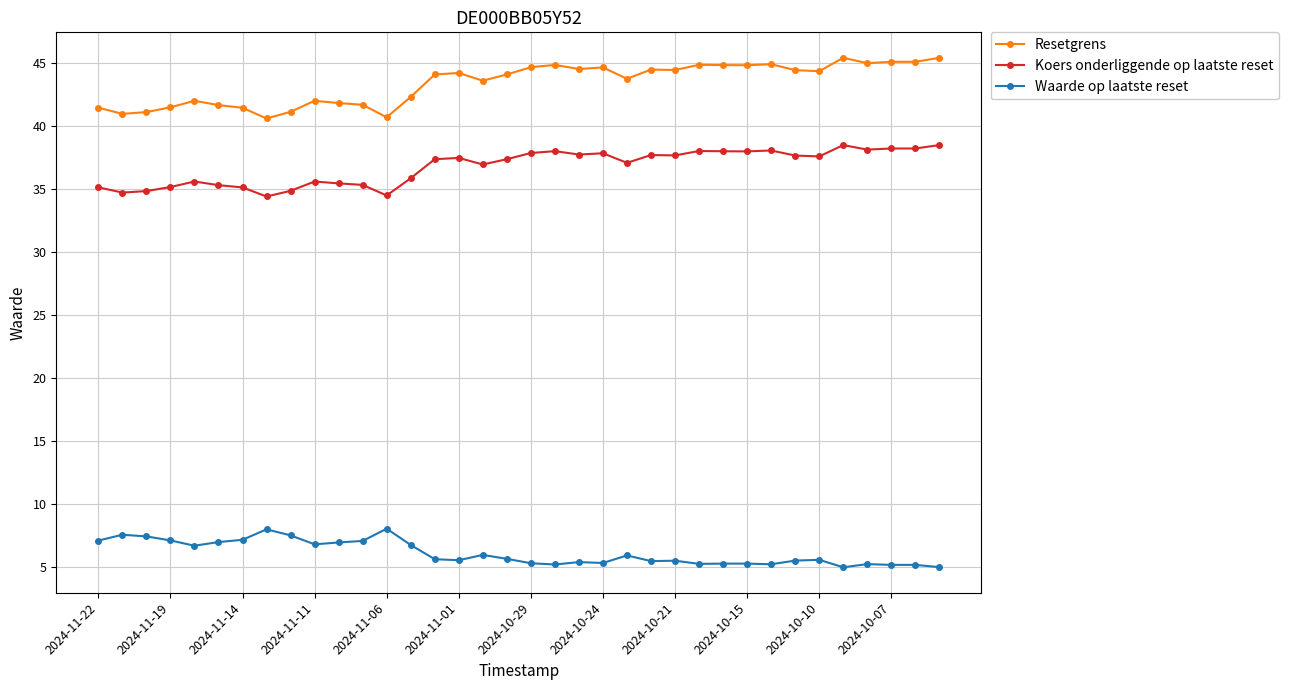

Rank the series by their maximum value, from lowest to highest.

Waarde op laatste reset, Koers onderliggende op laatste reset, Resetgrens